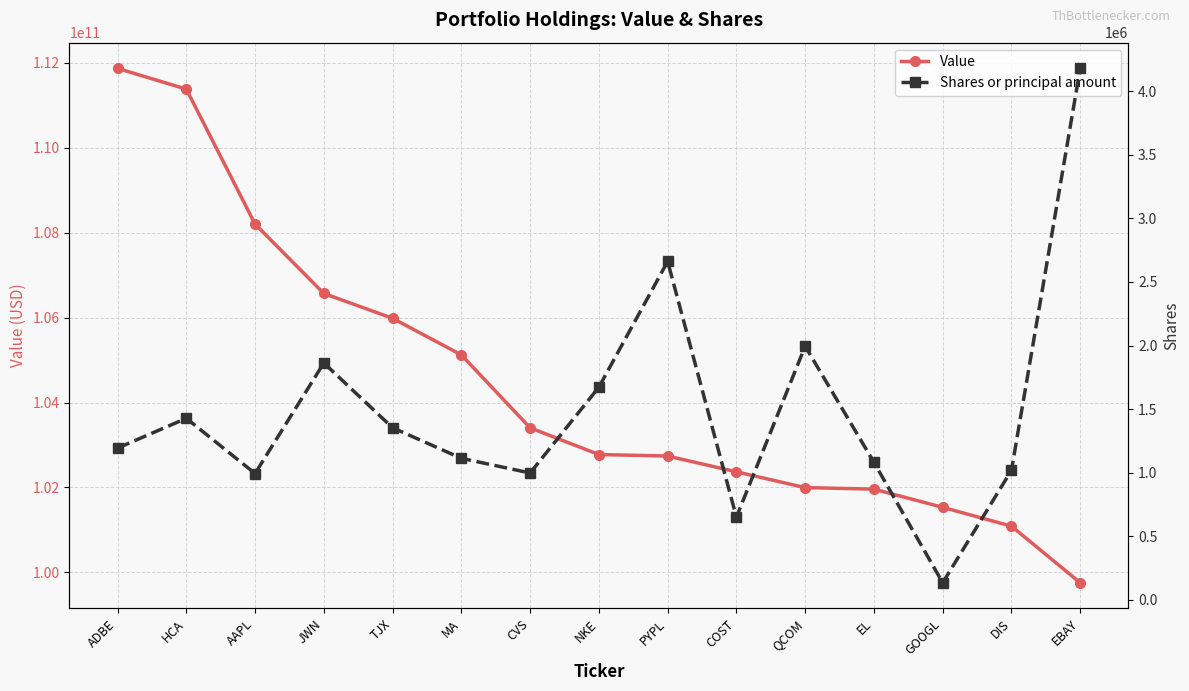

Which series has the largest total across all categories?

Value